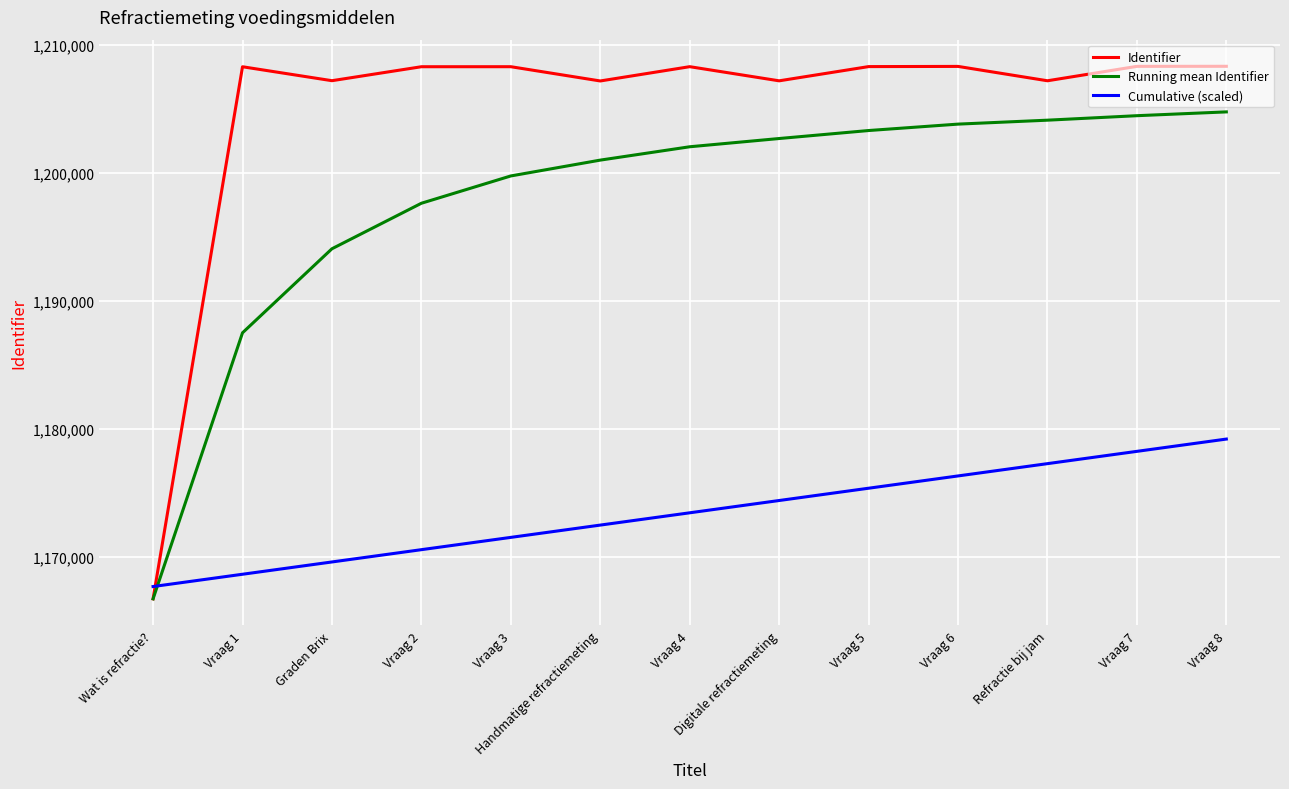

List the series in order of their overall mean, lowest first.

Cumulative (scaled), Running mean Identifier, Identifier